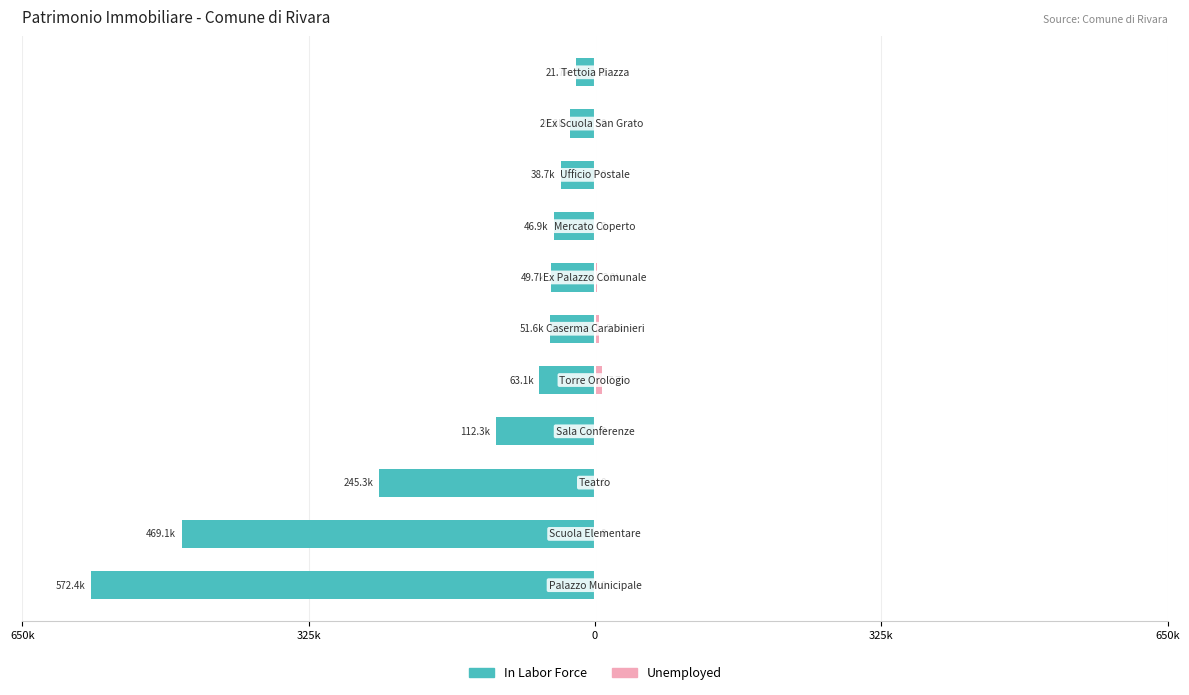

Which series has the largest range (max minus min)?

In Labor Force